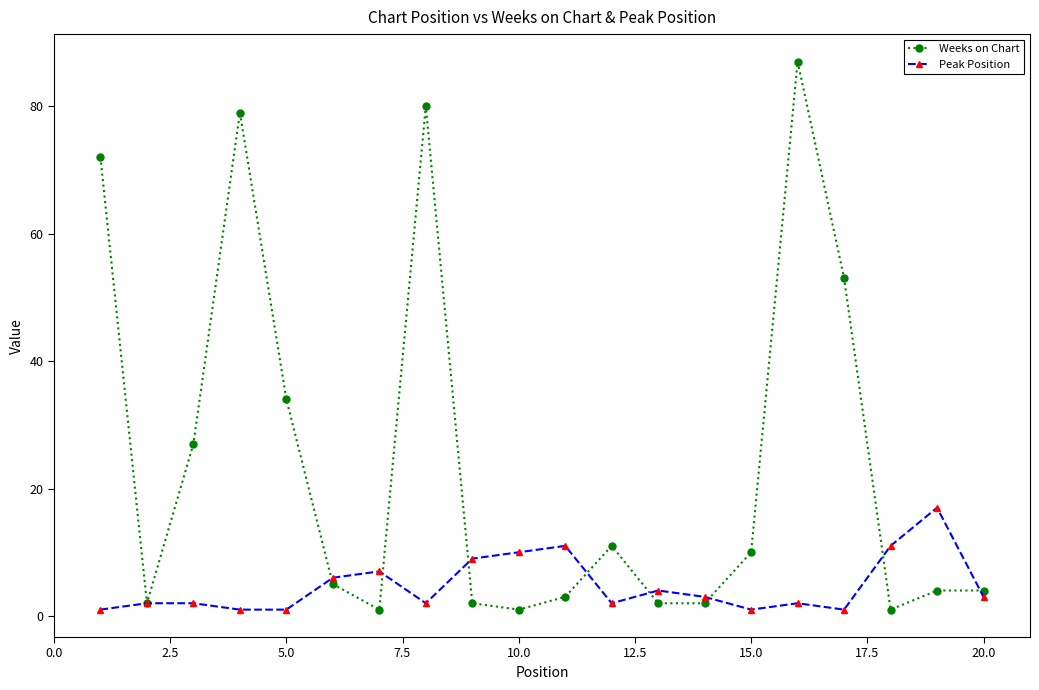

What is the average value of the Weeks on Chart series?

24